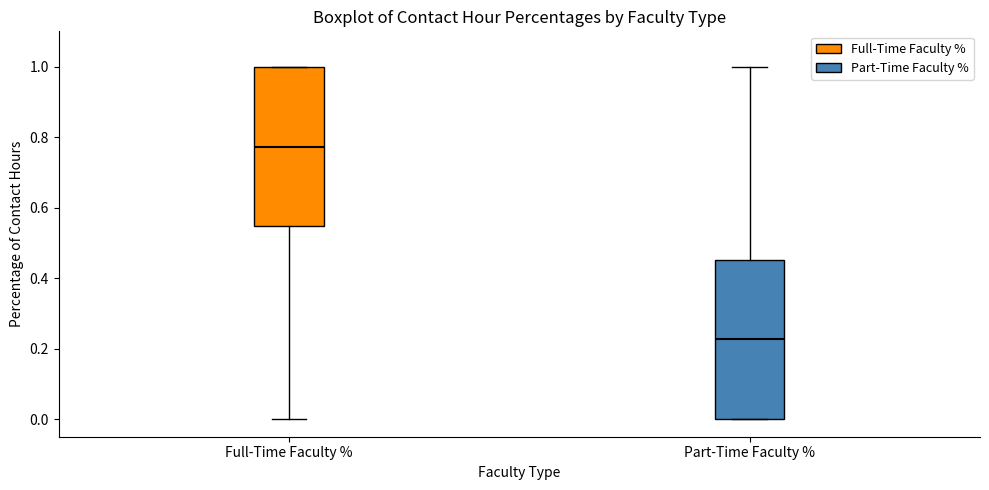

Reading left to right, transcribe this box plot: for each box, give where its median line is, the range the box spans, and where its two whiskers end, as read against the y-axis. The values are not printed on the chart, so give them approximately, as read against the axis.

Full-Time Faculty %: median 0.78, box 0.54 to 1.00, whiskers 0.00 to 1.00
Part-Time Faculty %: median 0.22, box 0.00 to 0.46, whiskers 0.00 to 1.00